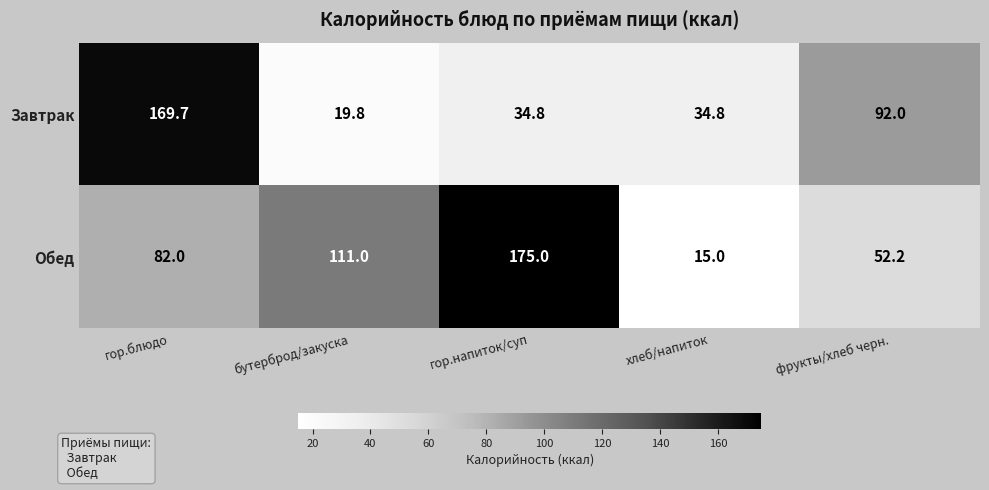

Rank the series by their average value, from highest to lowest.

Обед, Завтрак